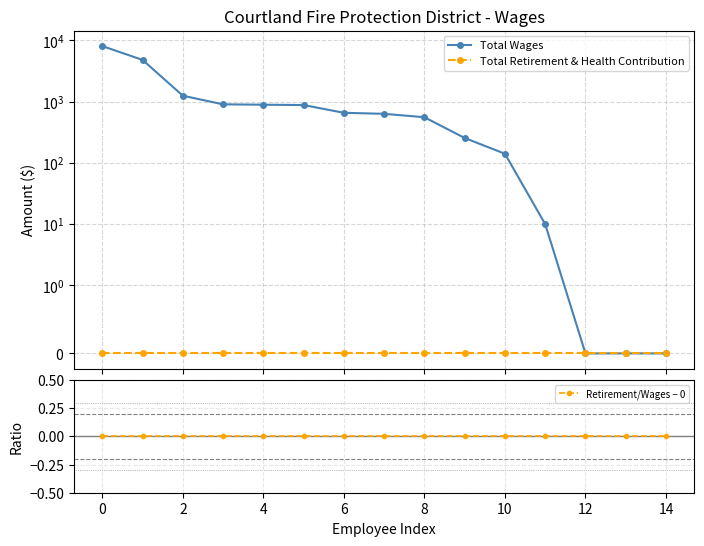

The value of Total Wages at 6 is 149. True or false?

False